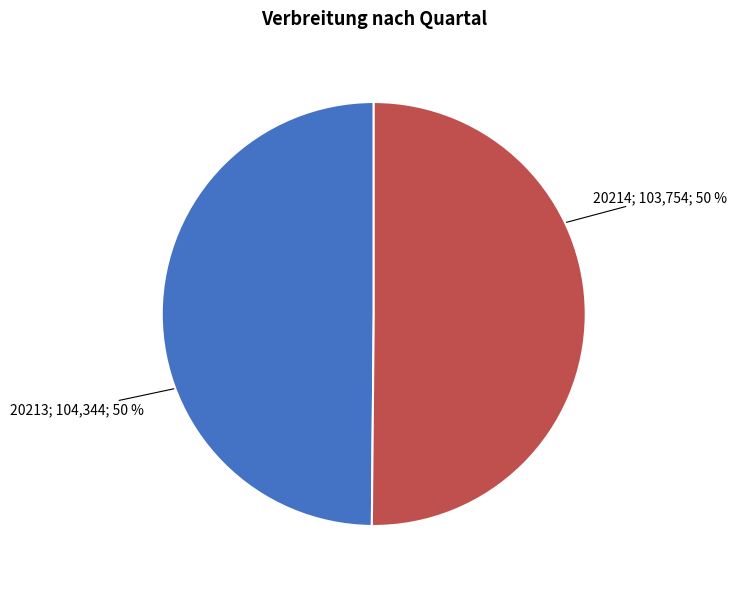

To the nearest percent, what is the average slice percentage?

50%